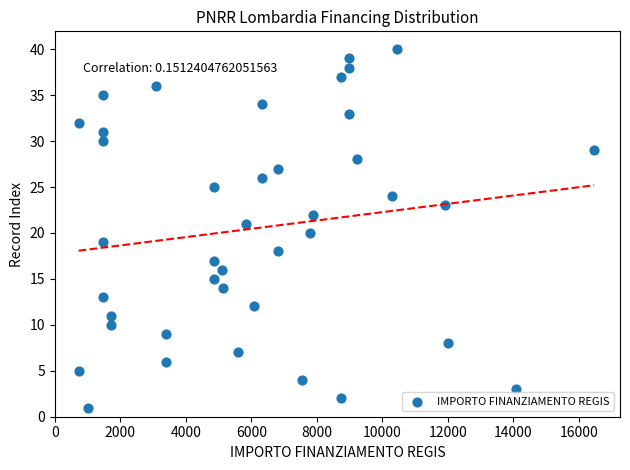

What is the range of X values (max minus min)?

15735